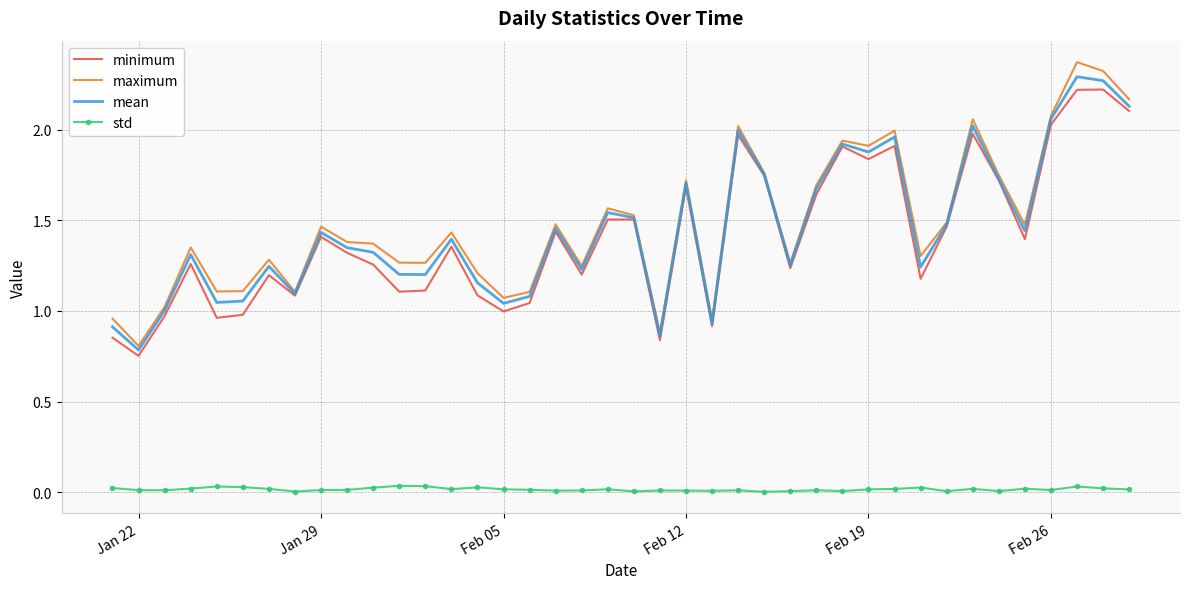

Which series has the widest spread of values?

maximum